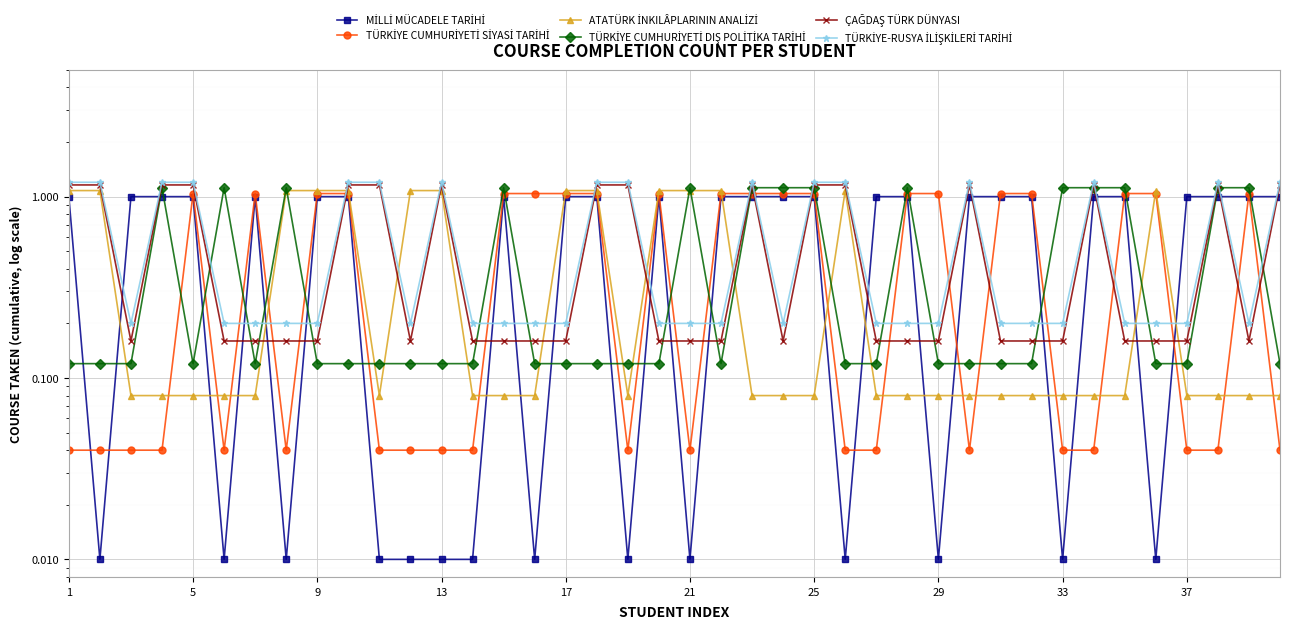

True or false: ATATÜRK İNKILÂPLARININ ANALİZİ has more than 2 points higher than both neighbors.

False